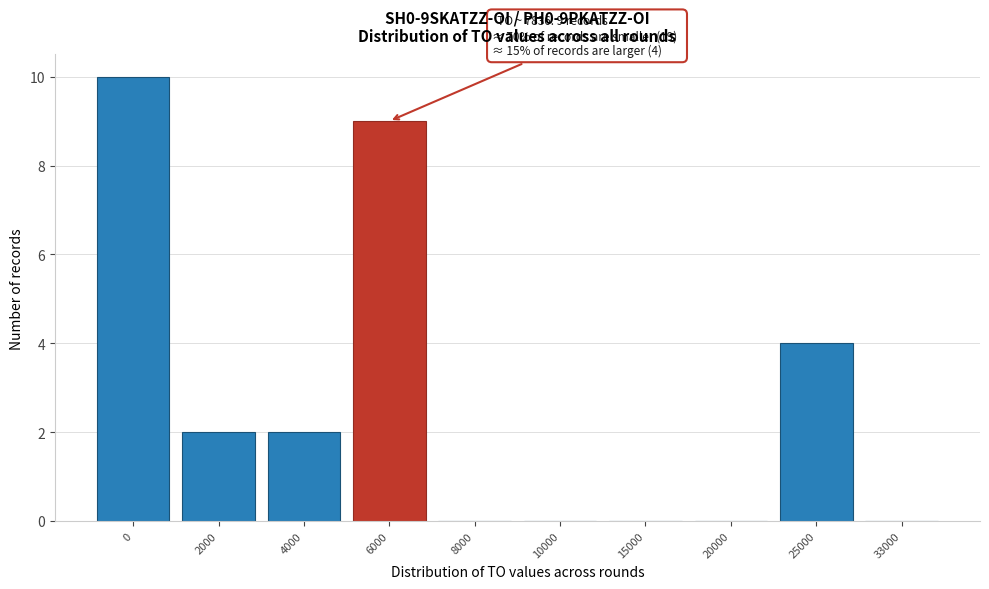

Reading left to right, extract all data points from this chart.

0=10	2000=2	4000=2	6000=9	8000=0	10000=0	15000=0	20000=0	25000=4	33000=0